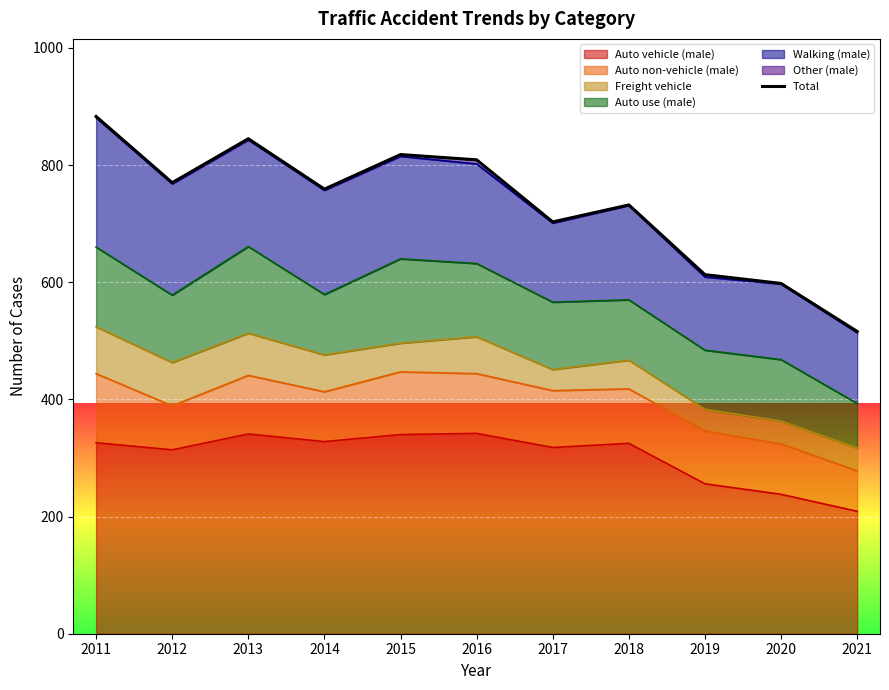

The value of Auto vehicle (male) at 2020 is 316. True or false?

False